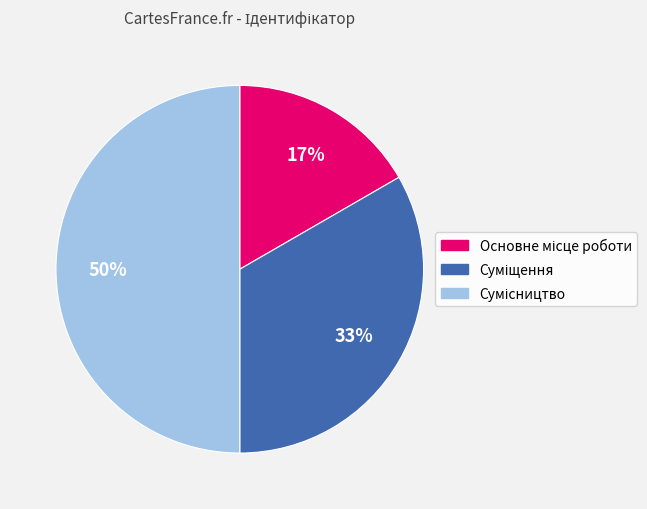

To the nearest percent, what is the difference between the largest and smallest slice percentages?

33%